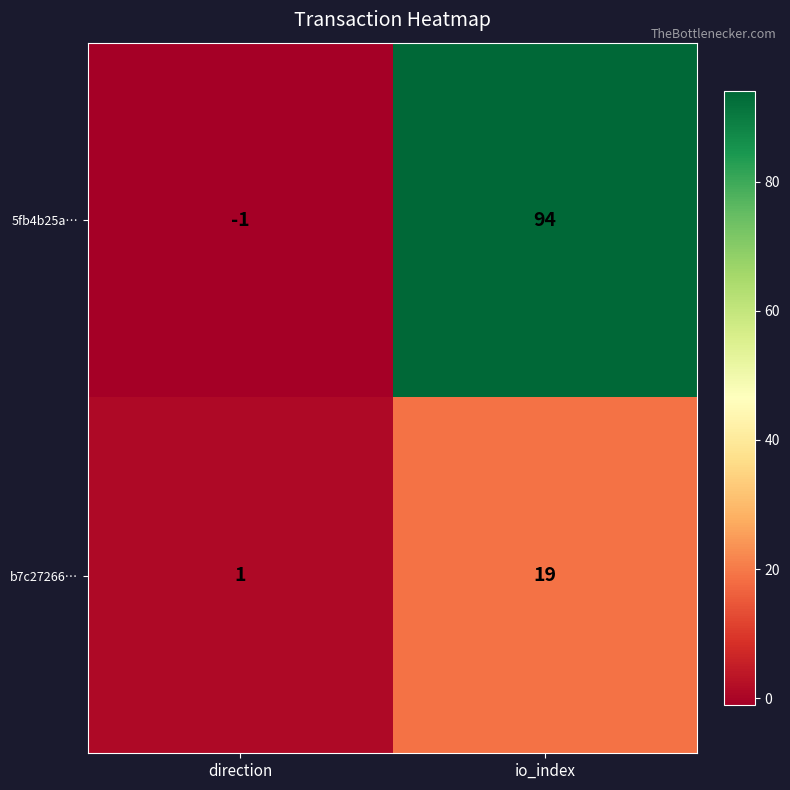

What is the sum of all 5fb4b25a… values?

93